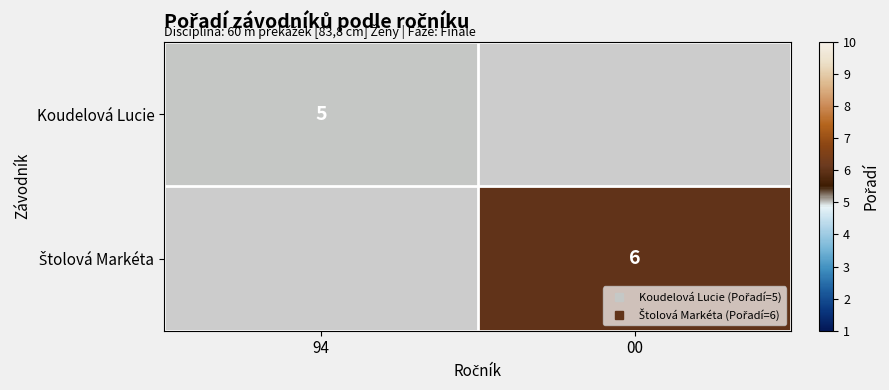

Which label corresponds to the smallest value in the chart?

94